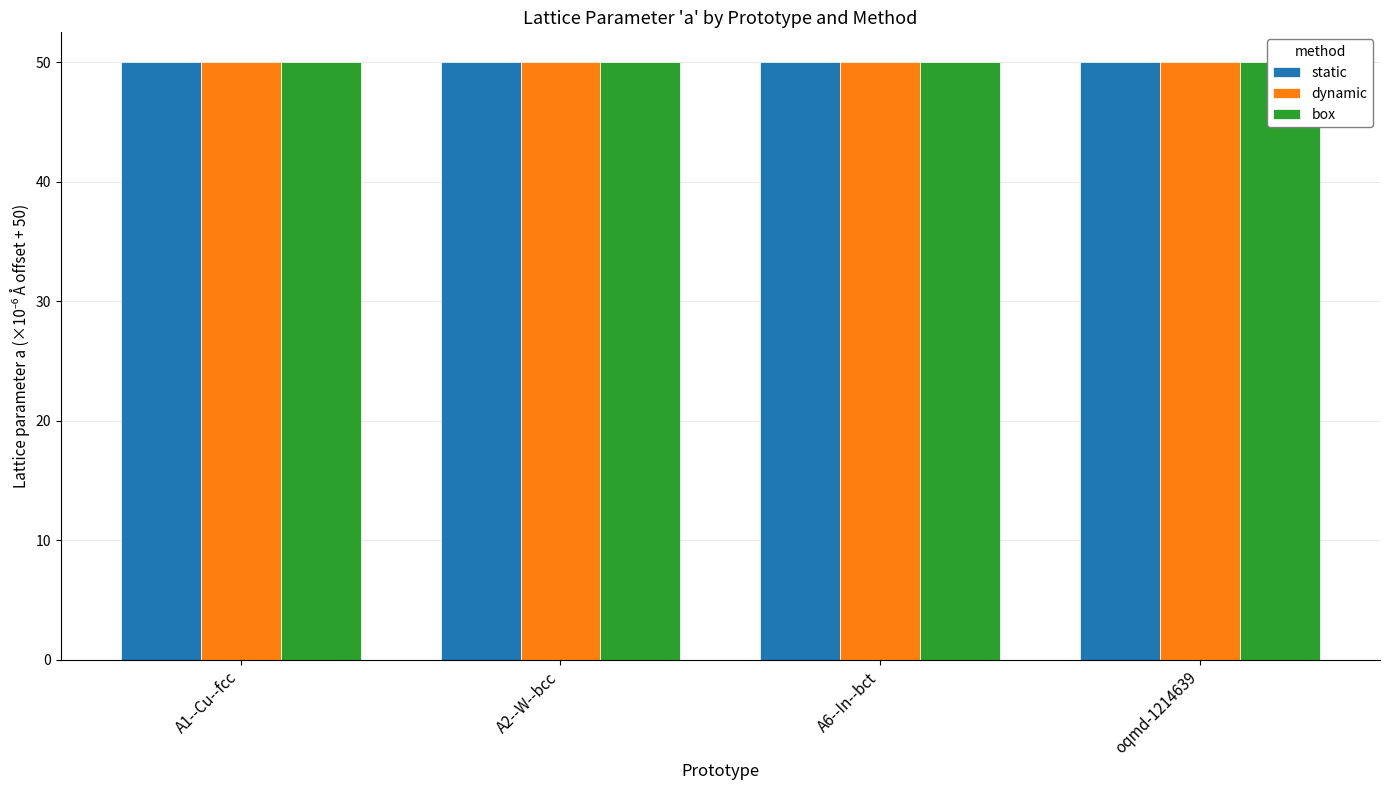

What is the value of the static bar at the 2nd from the left?

50.0